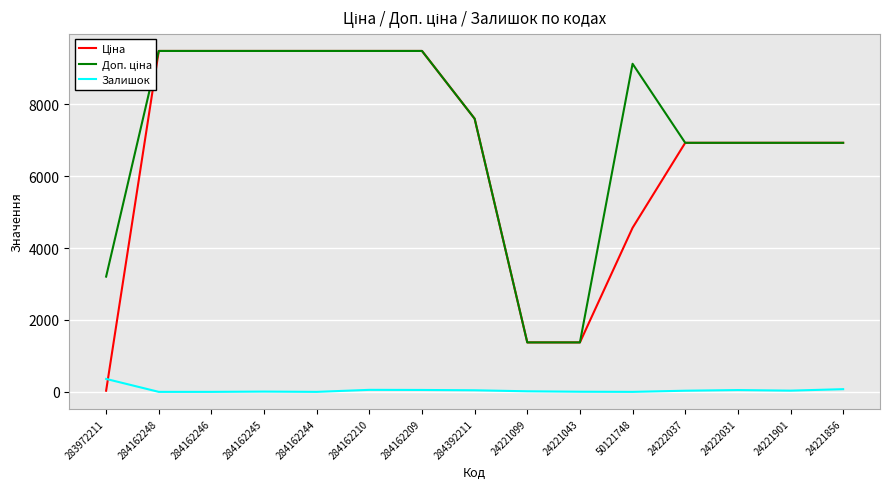

How many data points in Ціна are less than 6925?

4